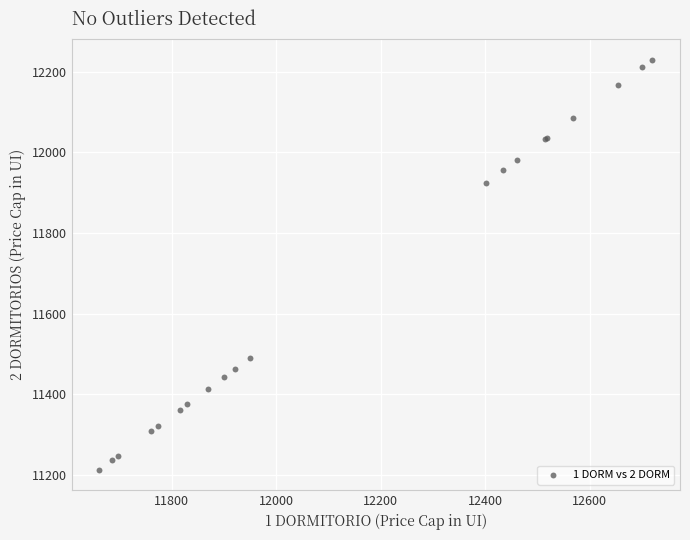

What Y value in the scatter plot is closest to 11721?

11924